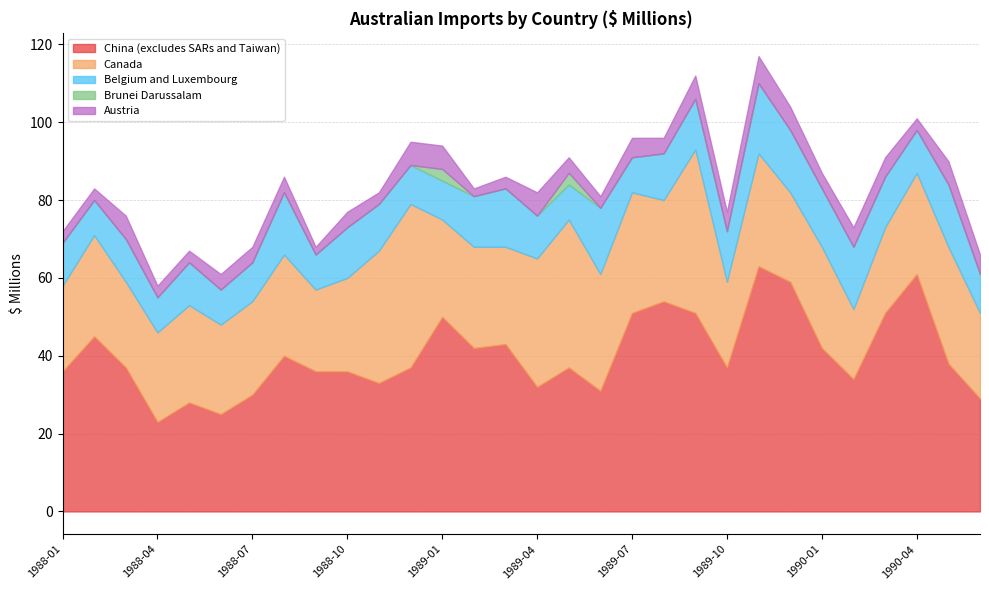

Which series has the largest range (max minus min)?

China (excludes SARs and Taiwan)